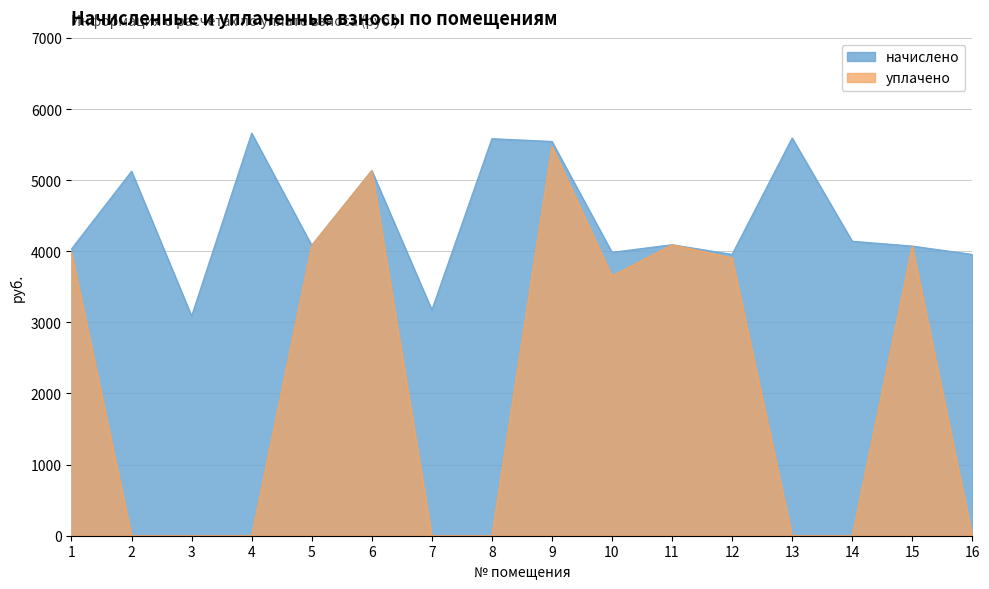

Which series has the largest range (max minus min)?

уплачено